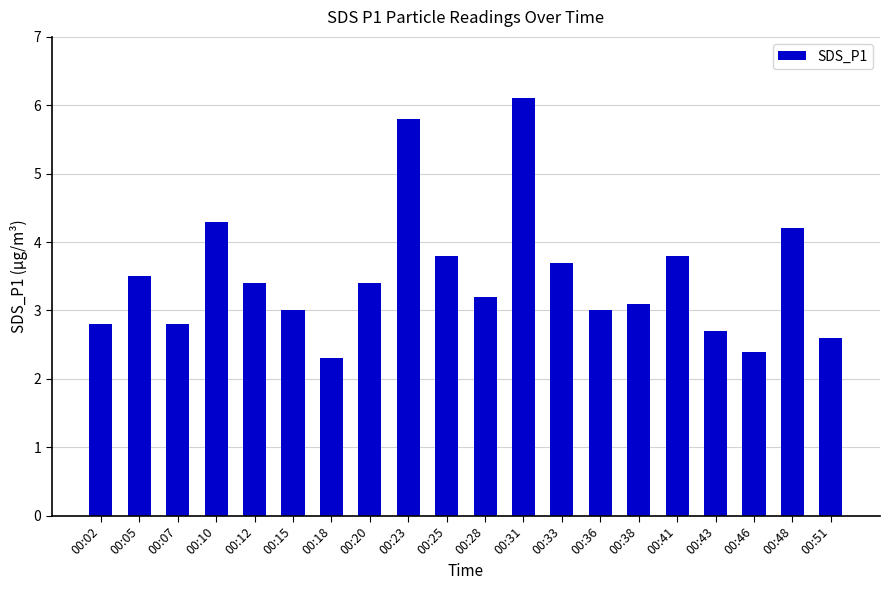

What is the approximate value at 00:25?

3.8